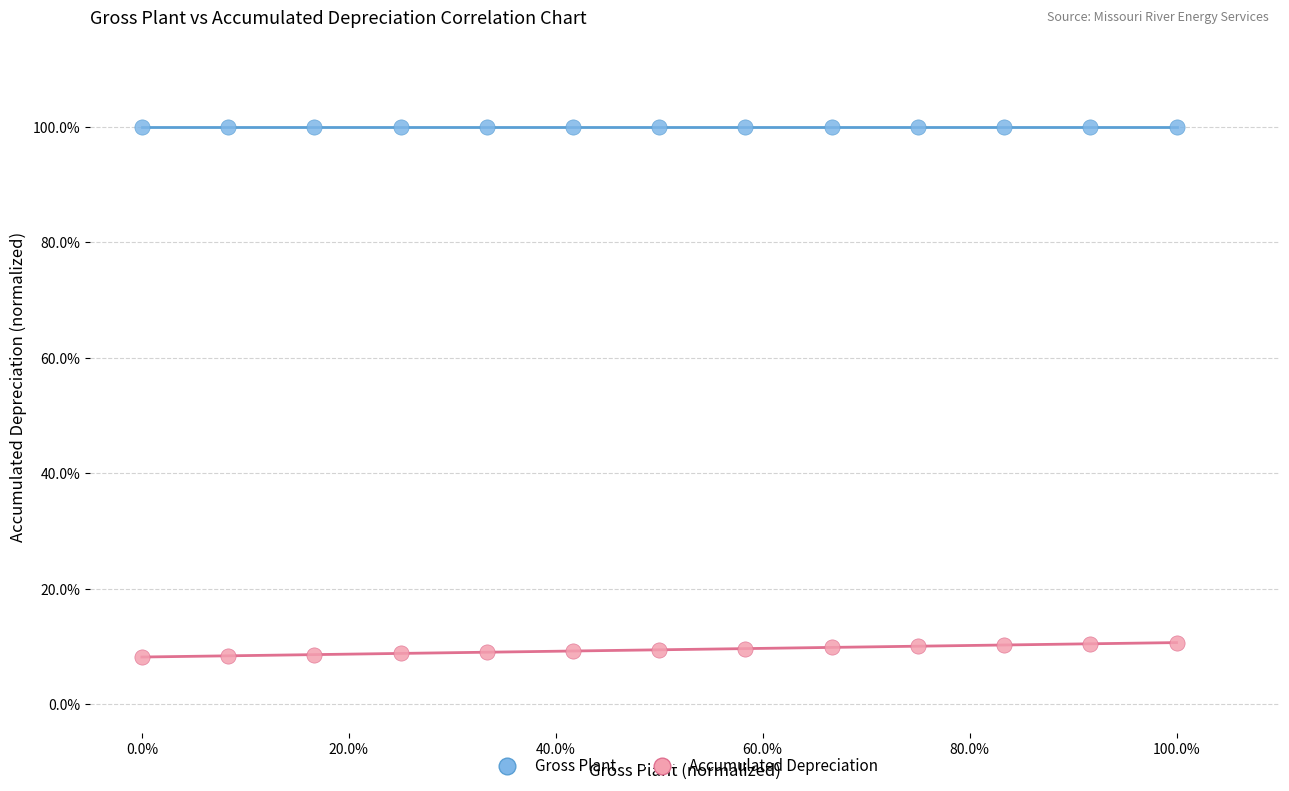

What are all the series names shown in the legend?

Gross Plant, Accumulated Depreciation